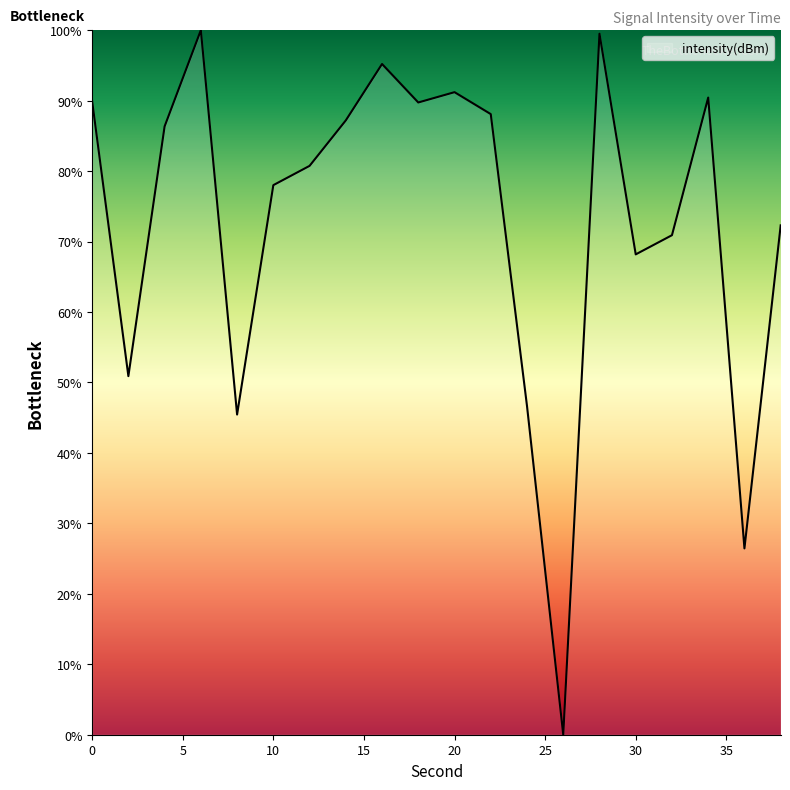

What is the difference between the maximum and minimum values?

100.0